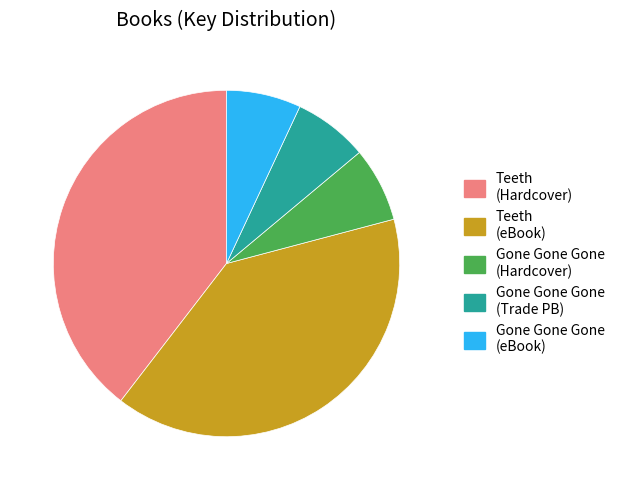

Is Gone Gone Gone (Trade PB) the majority of the pie?

No